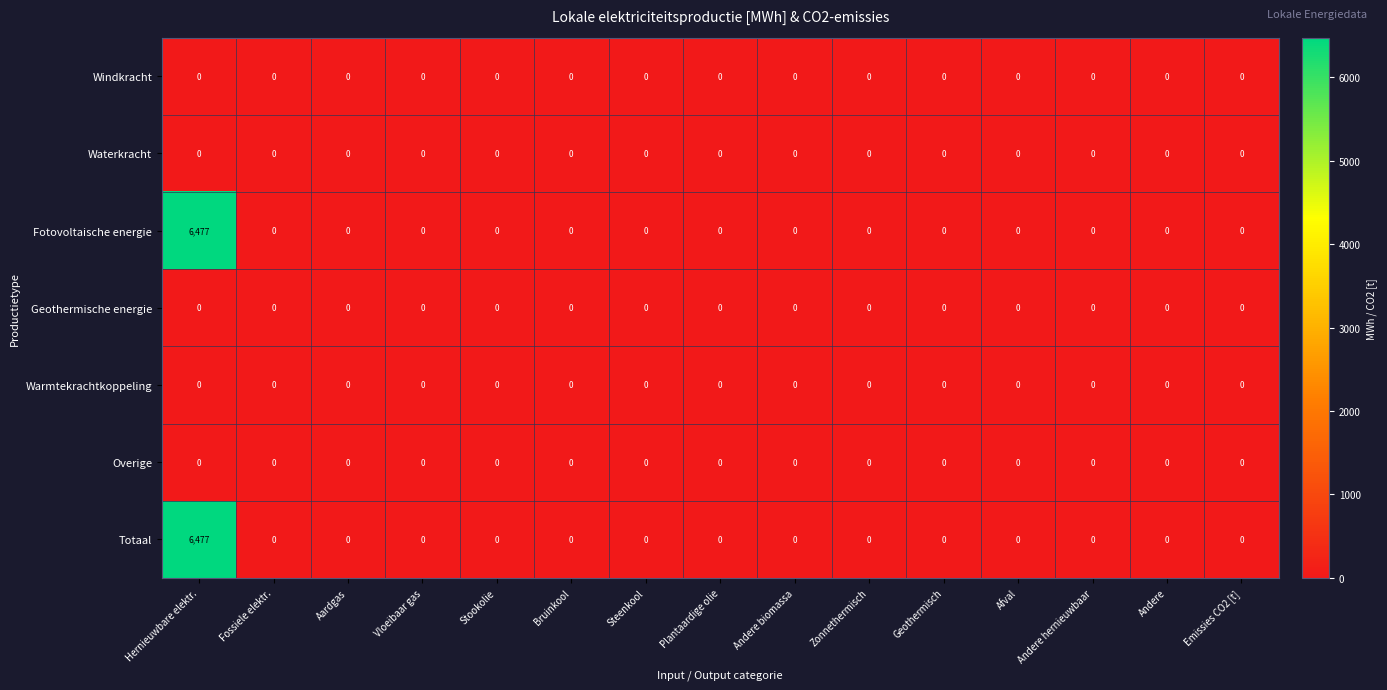

Which label corresponds to the largest value in the chart?

Hernieuwbare elektr.